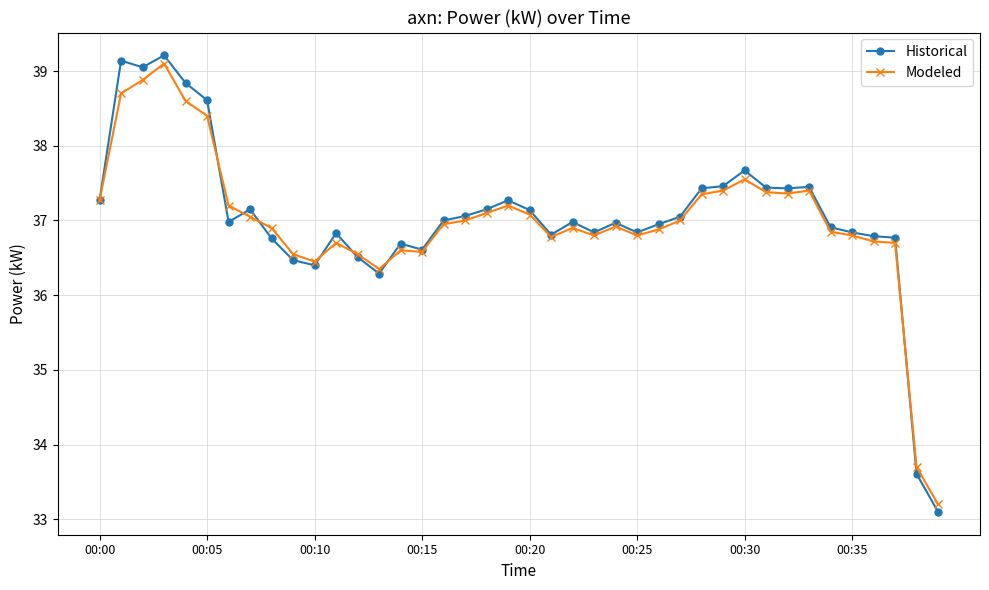

What is the value of the Historical point at the 24th from the left?

36.8